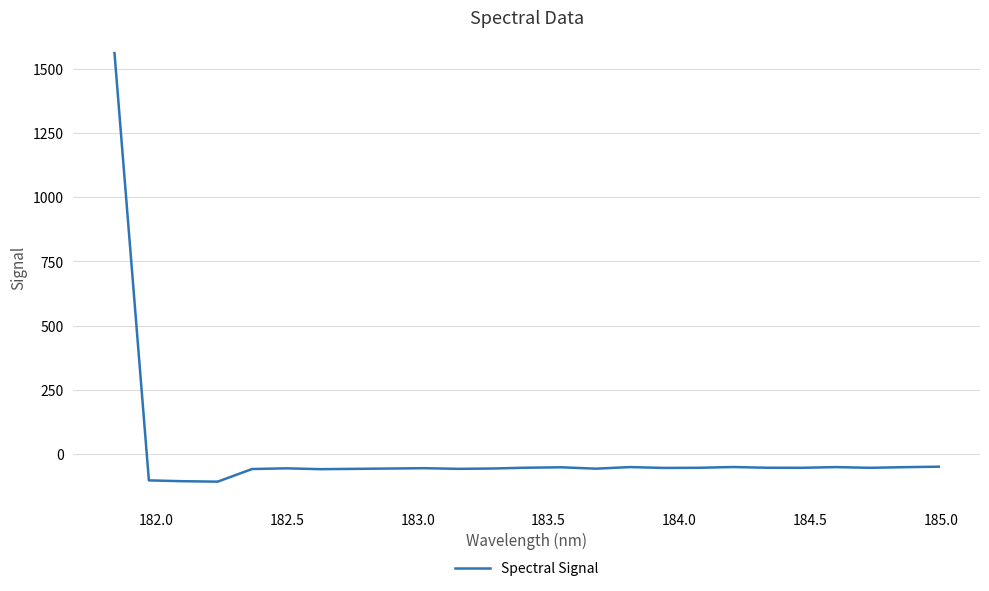

What is the minimum value shown in the chart?

-107.7